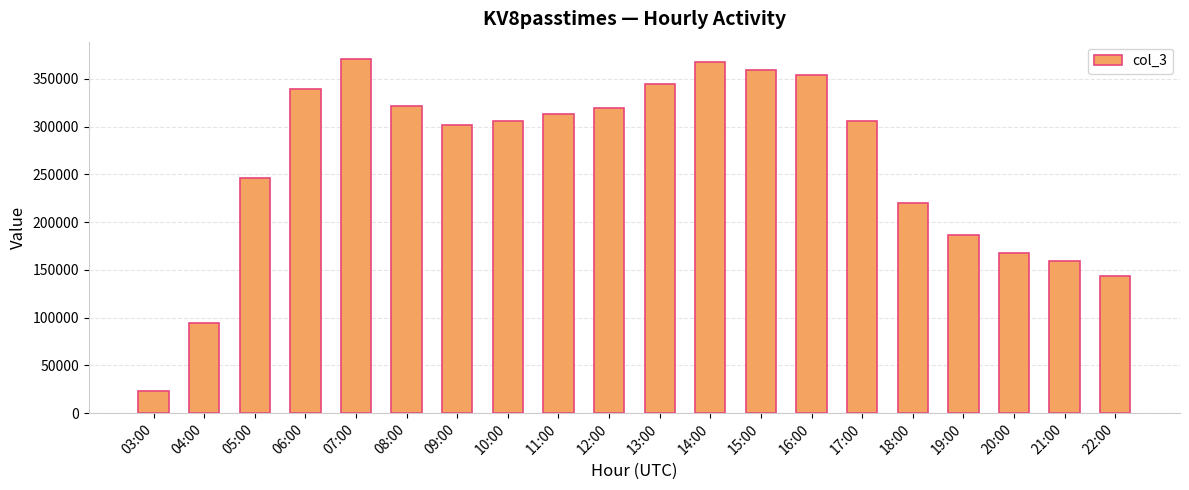

What is the label of the 3rd bar from the right?

20:00